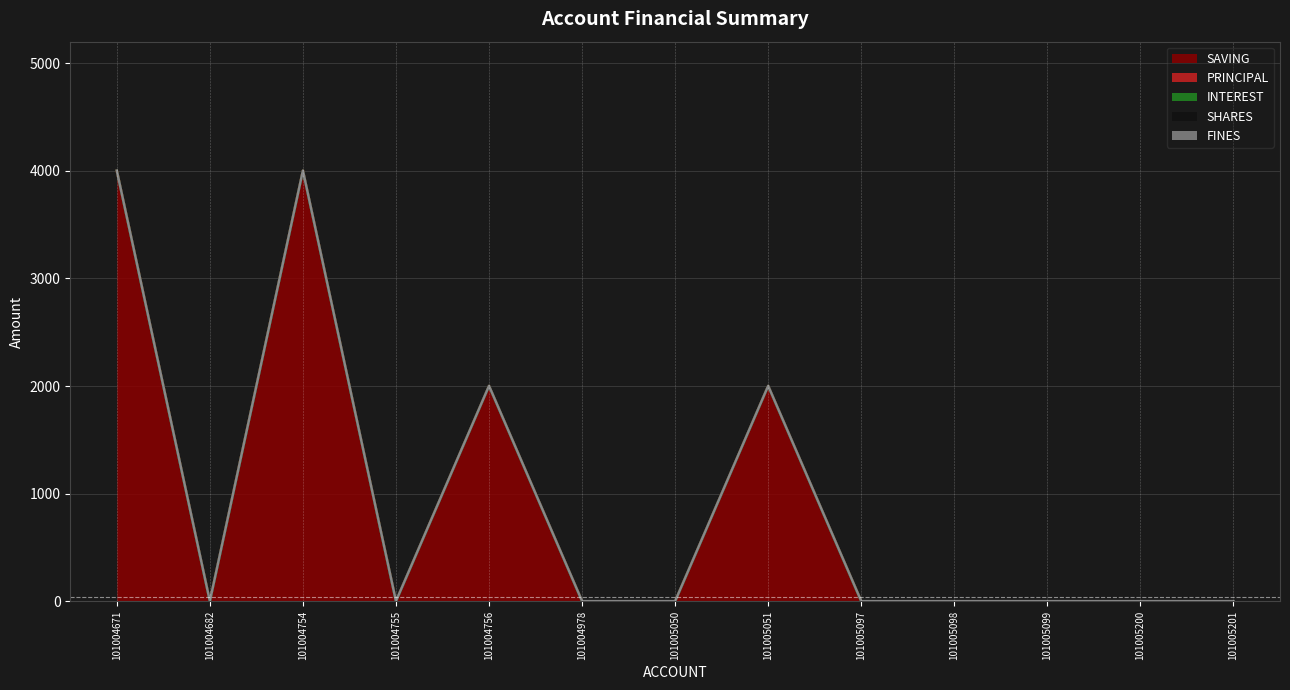

Between 101004754 and 101004756, which series saw the biggest shift?

SAVING